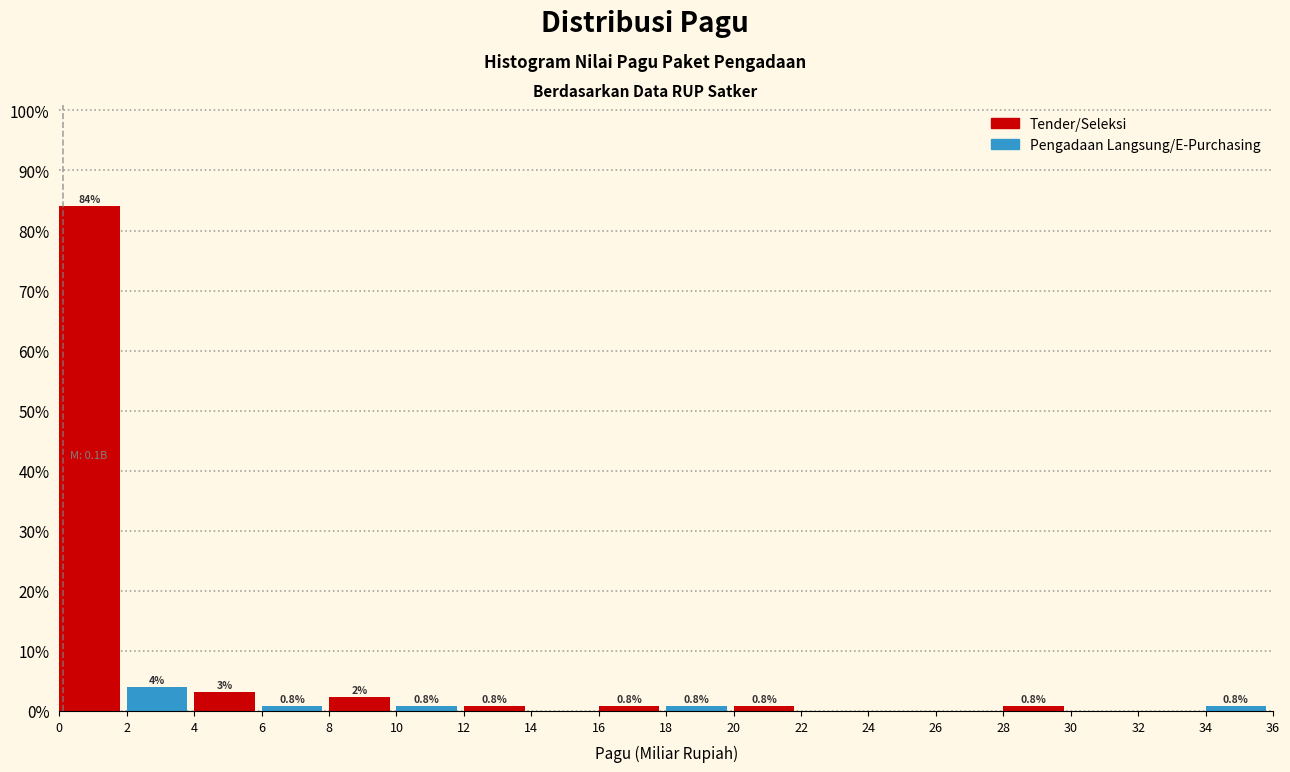

Which series changed the most between 6 and 30?

Tender/Seleksi